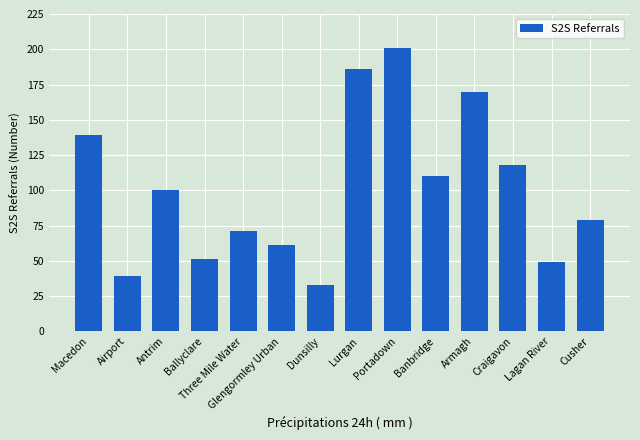

What is the change in value from Macedon to Armagh?

+31